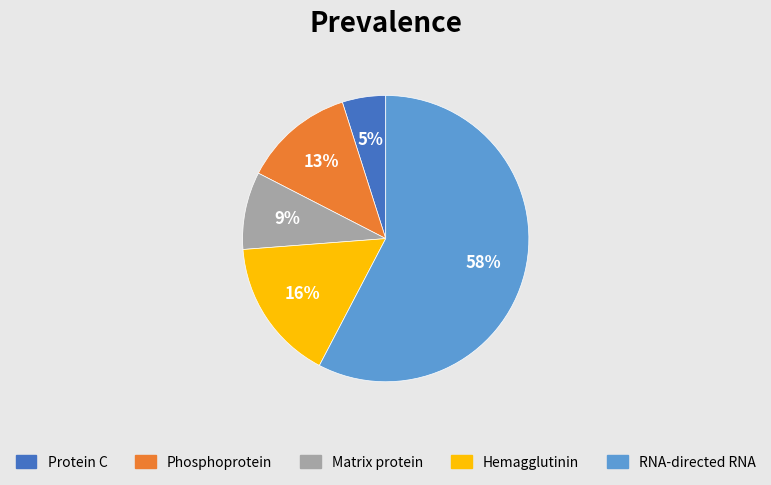

Which slice is the smallest?

Protein C